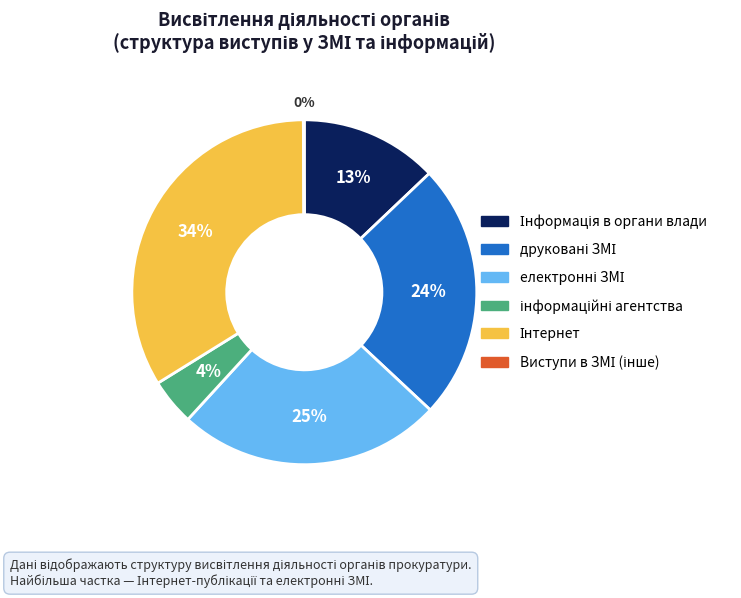

Does any single category account for the majority?

No